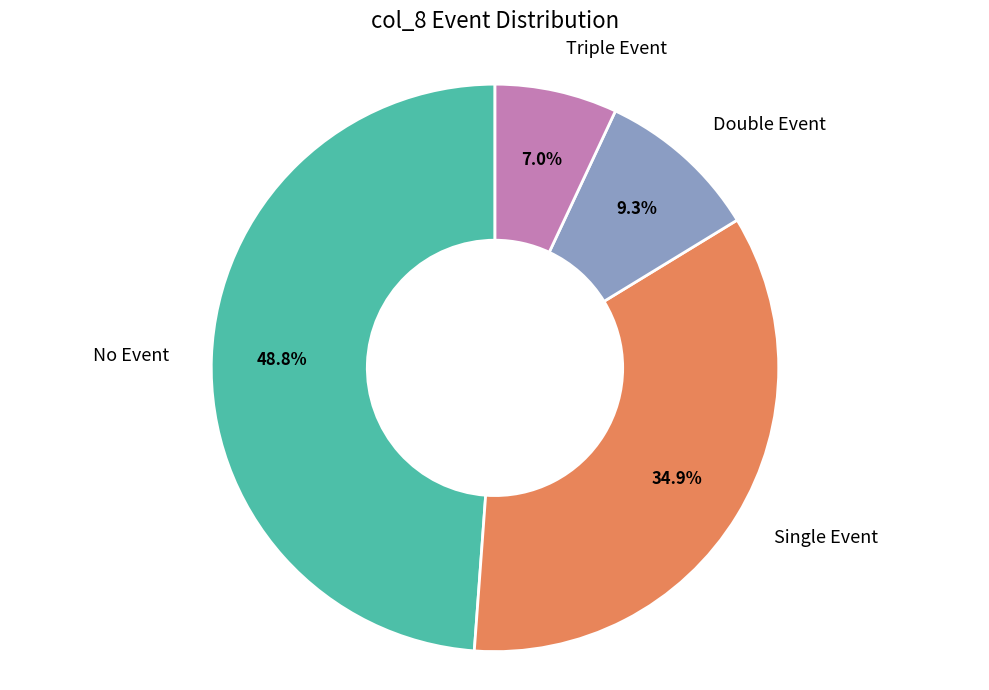

Between Double Event and Single Event, which is larger?

Single Event